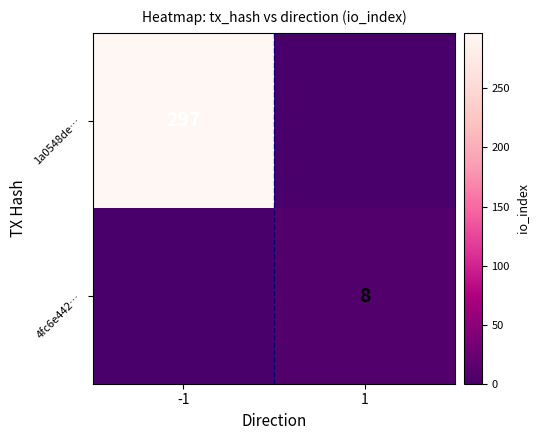

What is the greatest value displayed?

297